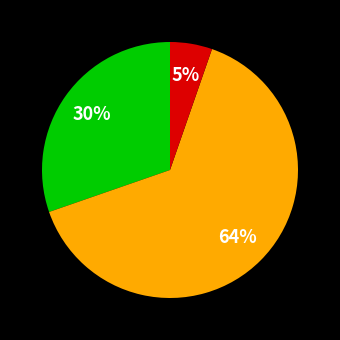

Does any single category account for the majority?

Yes